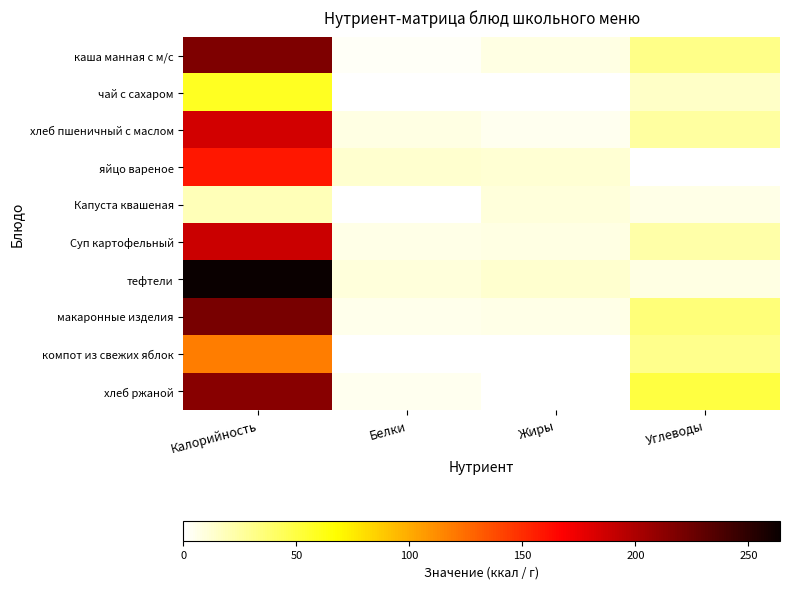

Reading left to right, what are all the values shown in this chart?

каша манная с м/с: Калорийность=218.0	Белки=3.0	Жиры=8.0	Углеводы=31.6
чай с сахаром: Калорийность=58.0	Белки=0.2	Жиры=0.0	Углеводы=15.0
хлеб пшеничный с маслом: Калорийность=185.0	Белки=7.8	Жиры=5.1	Углеводы=24.9
яйцо вареное: Калорийность=158.7	Белки=12.8	Жиры=11.6	Углеводы=0.7
Капуста квашеная: Калорийность=19.0	Белки=1.0	Жиры=10.0	Углеводы=7.0
Суп картофельный: Калорийность=188.0	Белки=6.2	Жиры=7.9	Углеводы=23.2
тефтели: Калорийность=264.0	Белки=9.3	Жиры=12.4	Углеводы=8.2
макаронные изделия: Калорийность=220.0	Белки=5.3	Жиры=6.2	Углеводы=35.2
компот из свежих яблок: Калорийность=118.0	Белки=0.2	Жиры=0.2	Углеводы=30.6
хлеб ржаной: Калорийность=214.0	Белки=4.7	Жиры=0.7	Углеводы=49.8